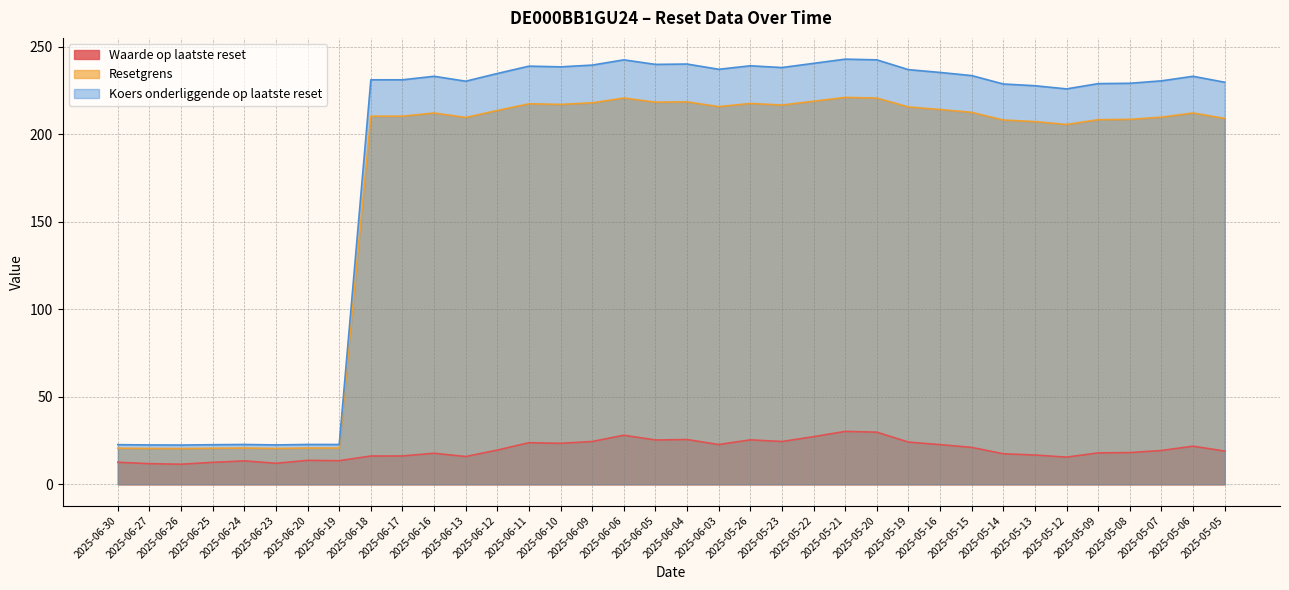

Where is the first local maximum for Waarde op laatste reset?

2025-06-24